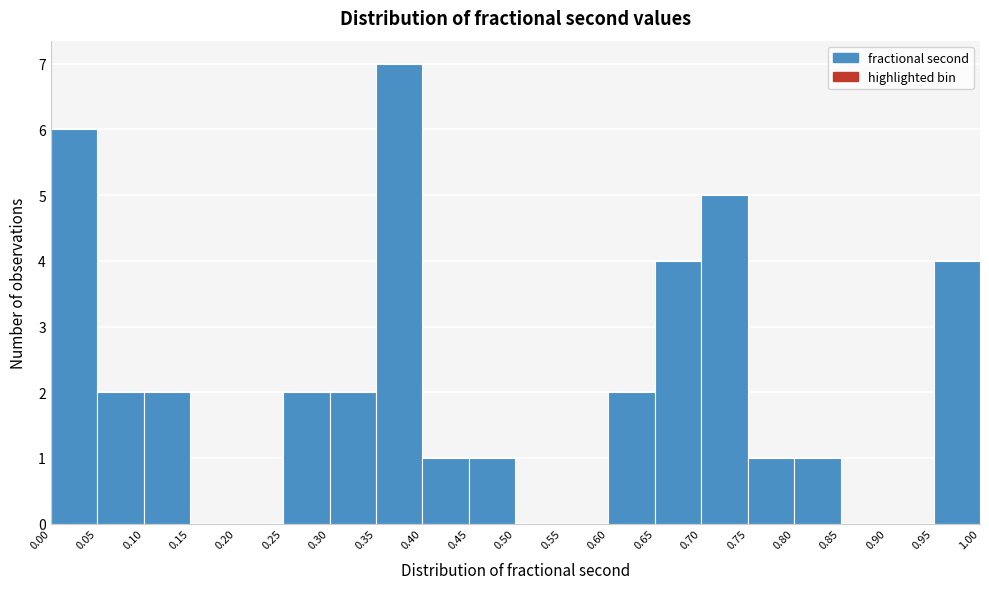

Over which range of the x-axis is the bar tallest?

0.35 to 0.40